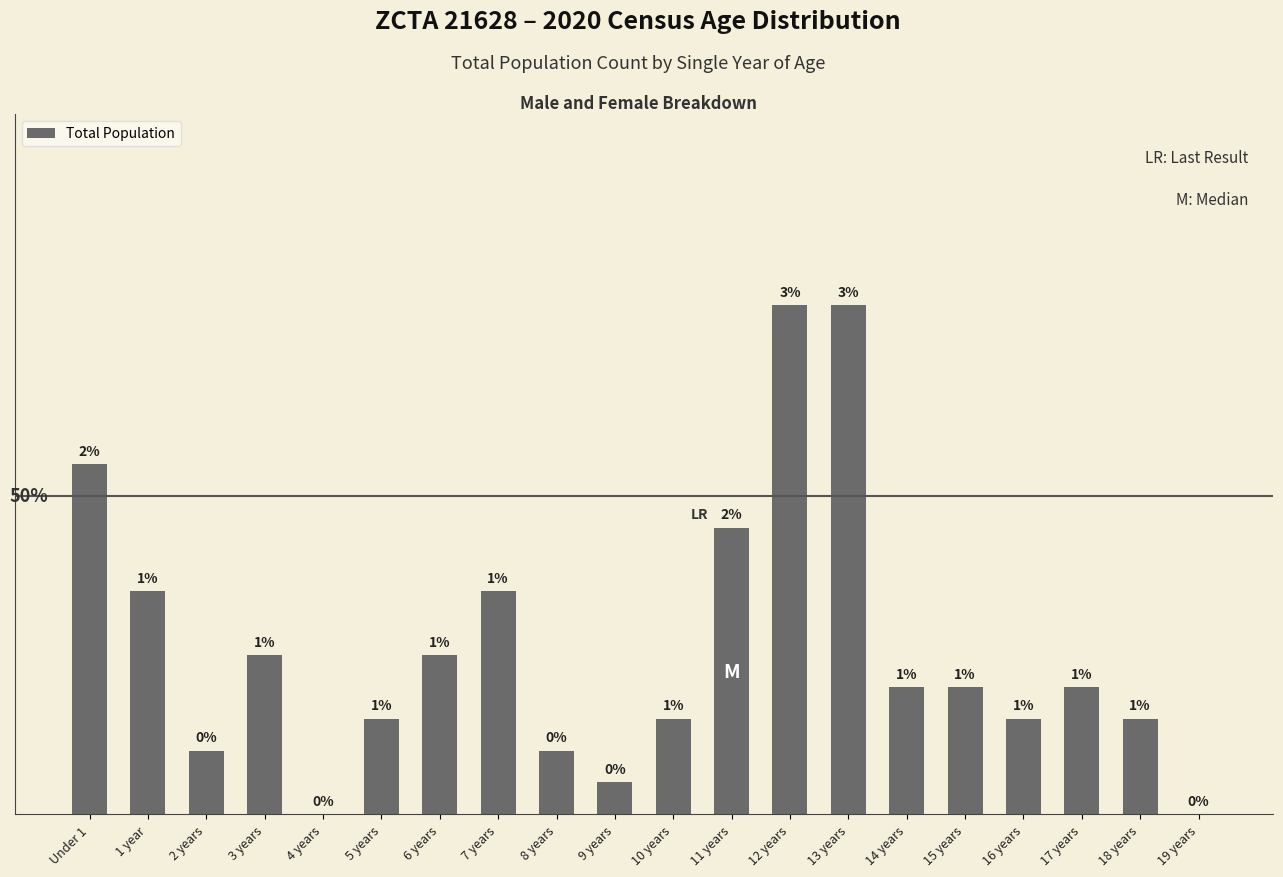

What is the greatest value displayed?

16